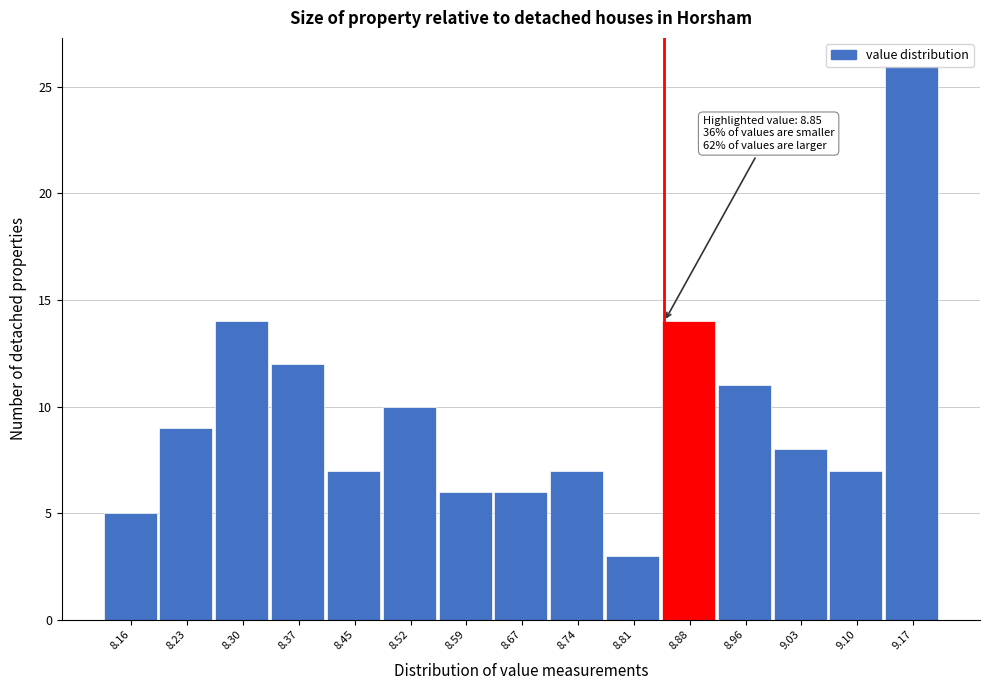

Which range on the x-axis has the tallest bar?

9.14 to 9.21